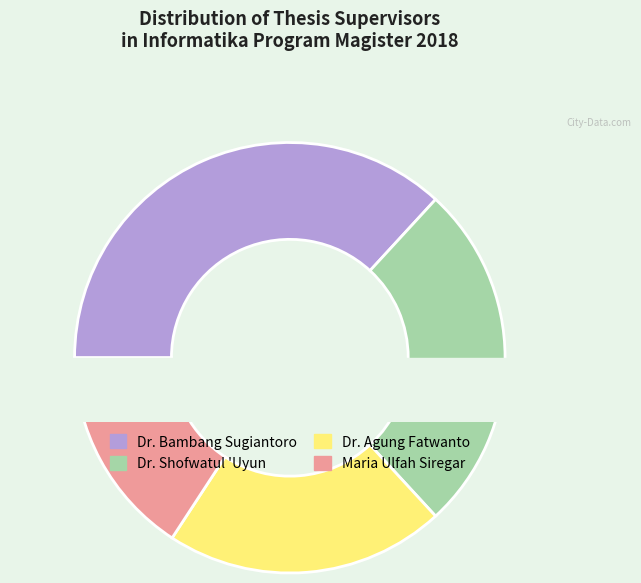

How many segments does this pie chart have?

4